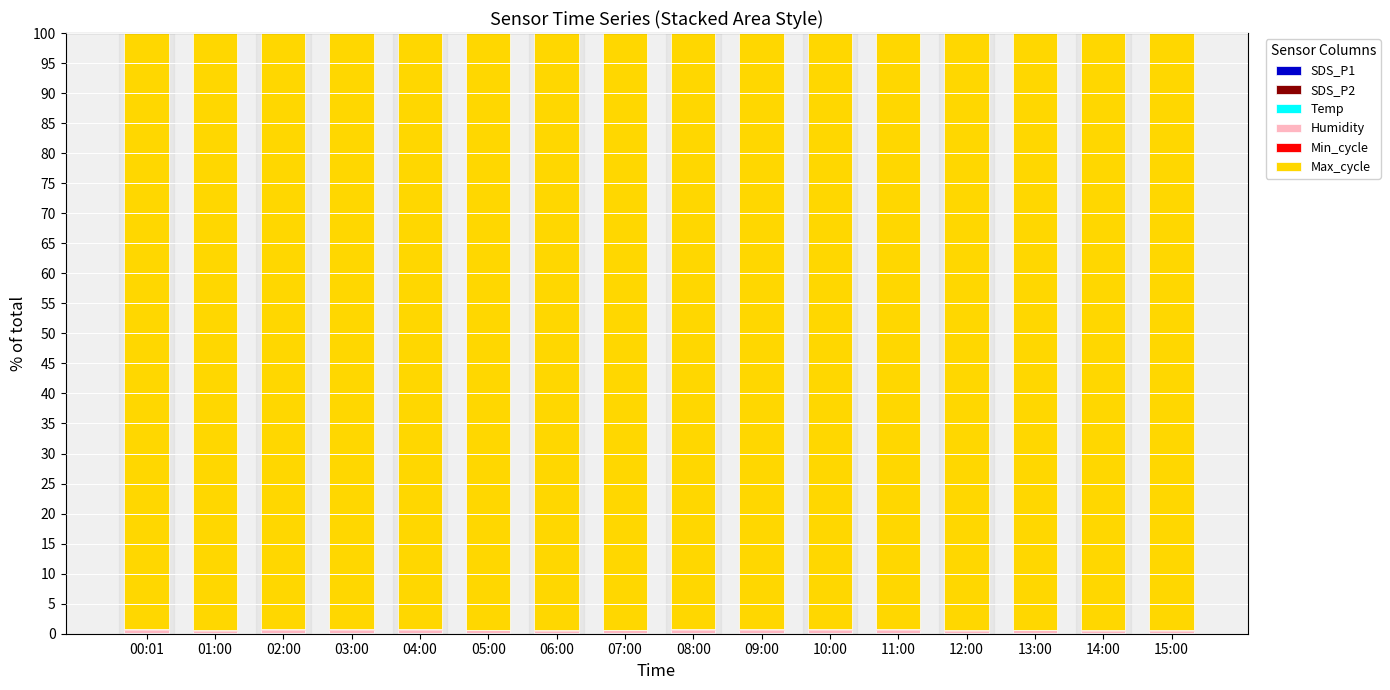

At which category is the sum across all series the highest?

04:00